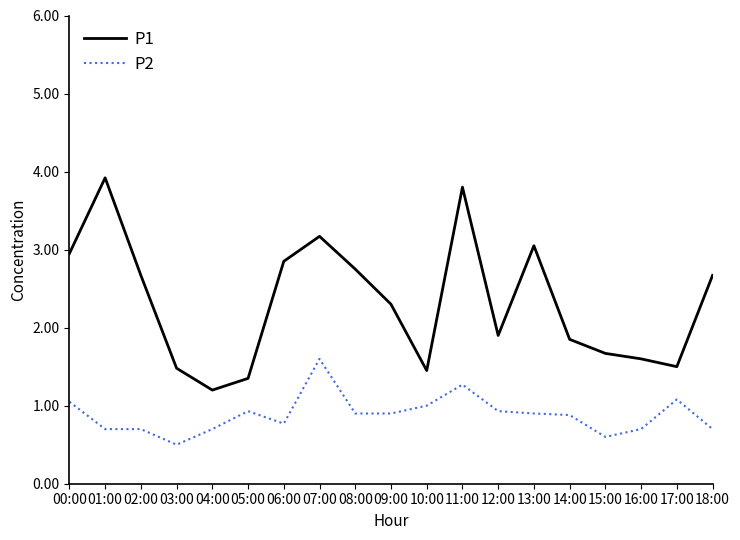

Between 01:00 and 02:00, which series saw the biggest shift?

P1